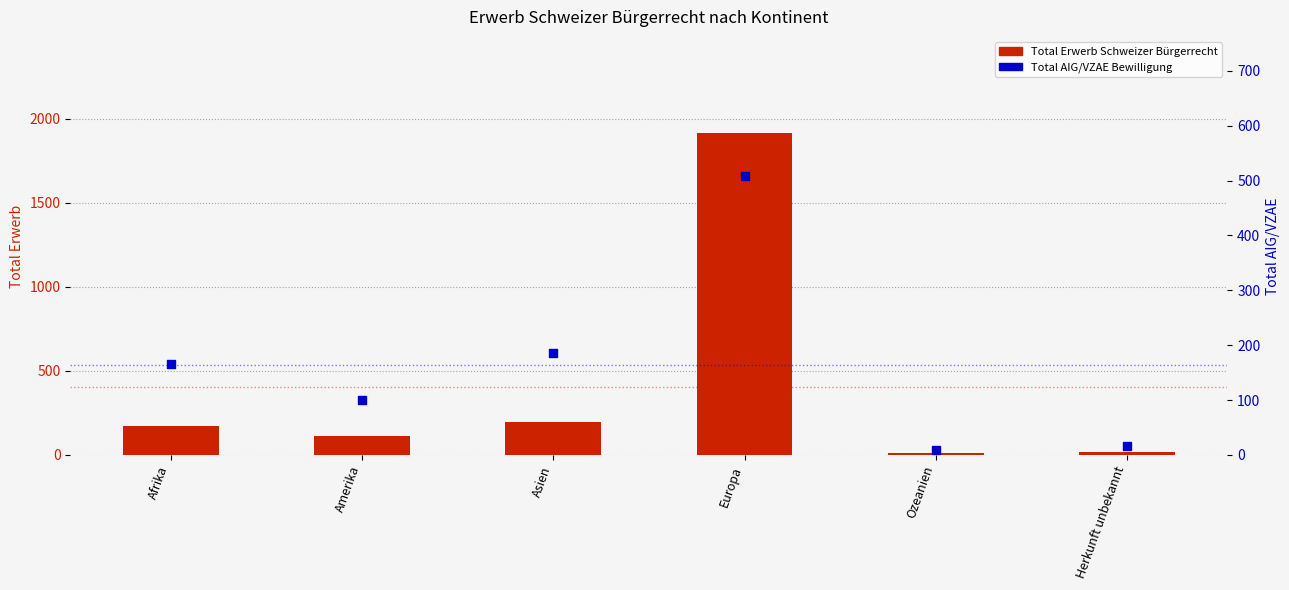

Is the value of Total Erwerb Schweizer Bürgerrecht at Amerika greater than the value of Total AIG/VZAE Bewilligung at Asien?

No